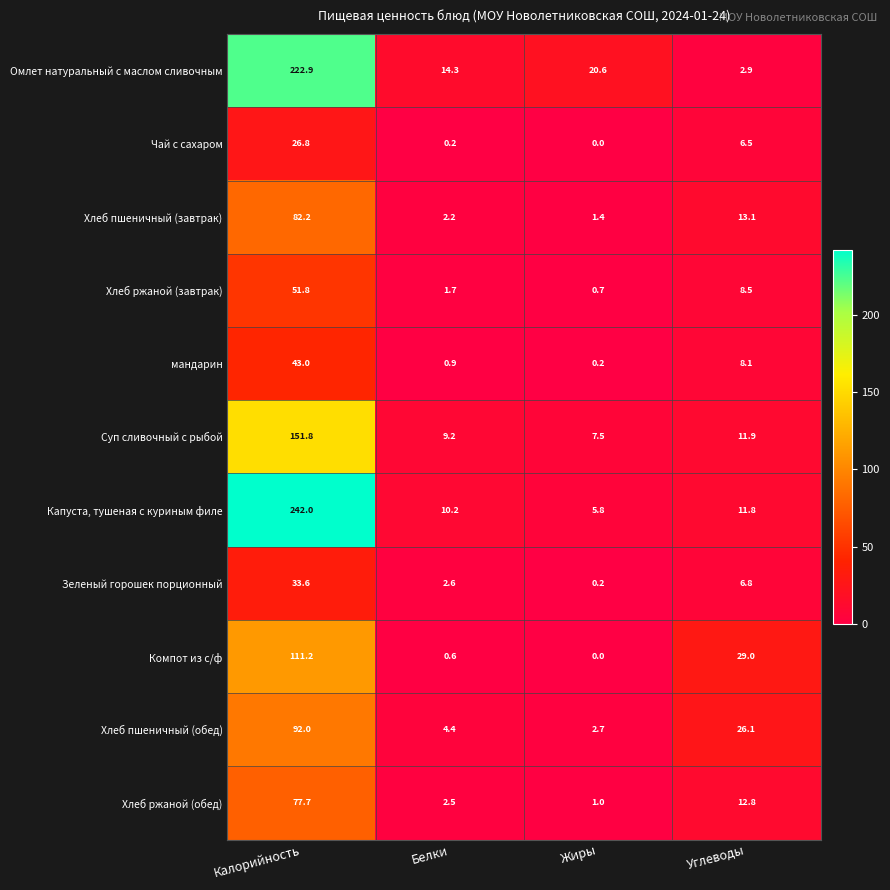

Is the value of Хлеб ржаной (завтрак) at Белки greater than the value of Омлет натуральный с маслом сливочным at Углеводы?

No